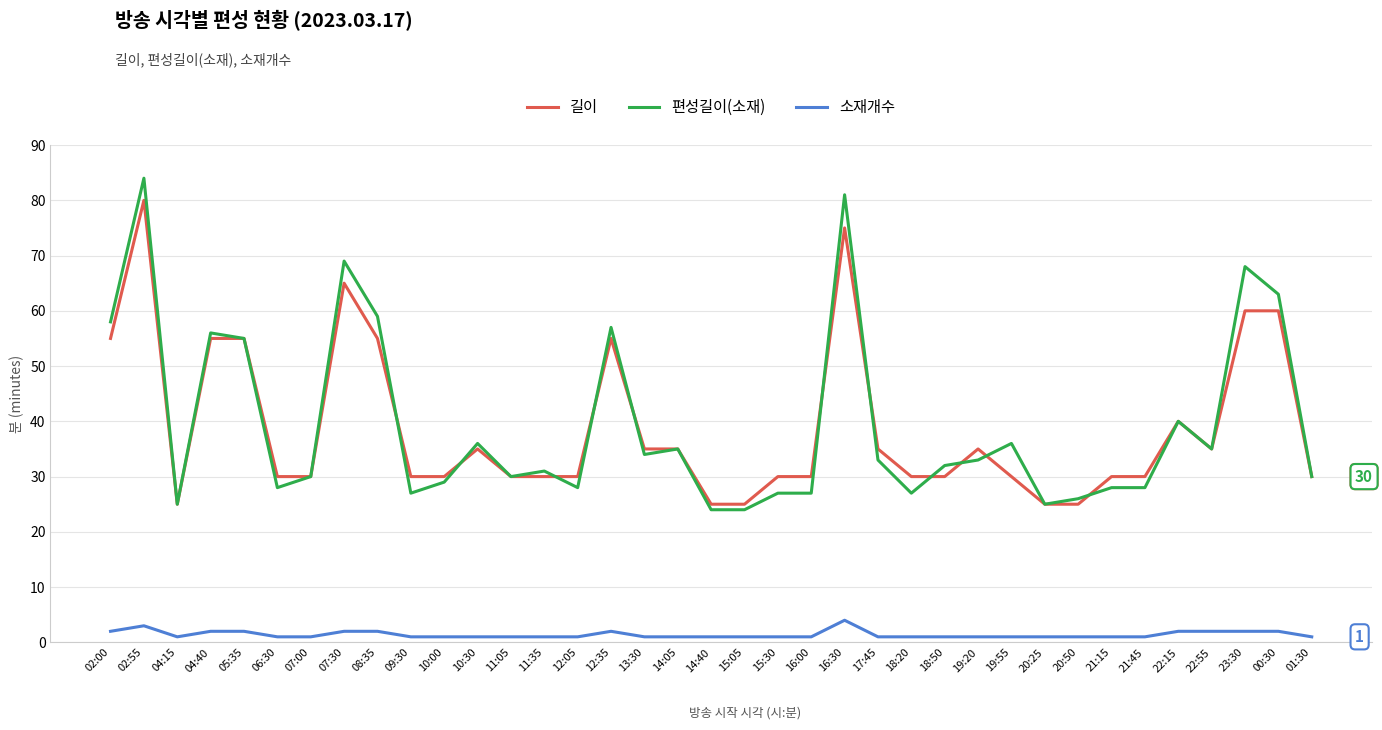

At which category does 길이 reach its first local peak?

02:55